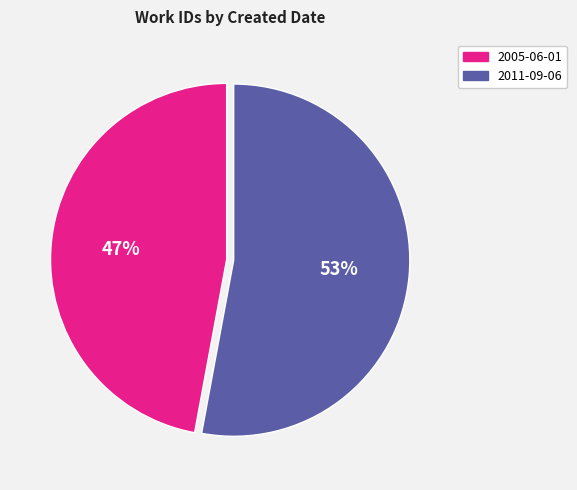

The 2011-09-06 slice represents 53% of the pie. True or false?

True